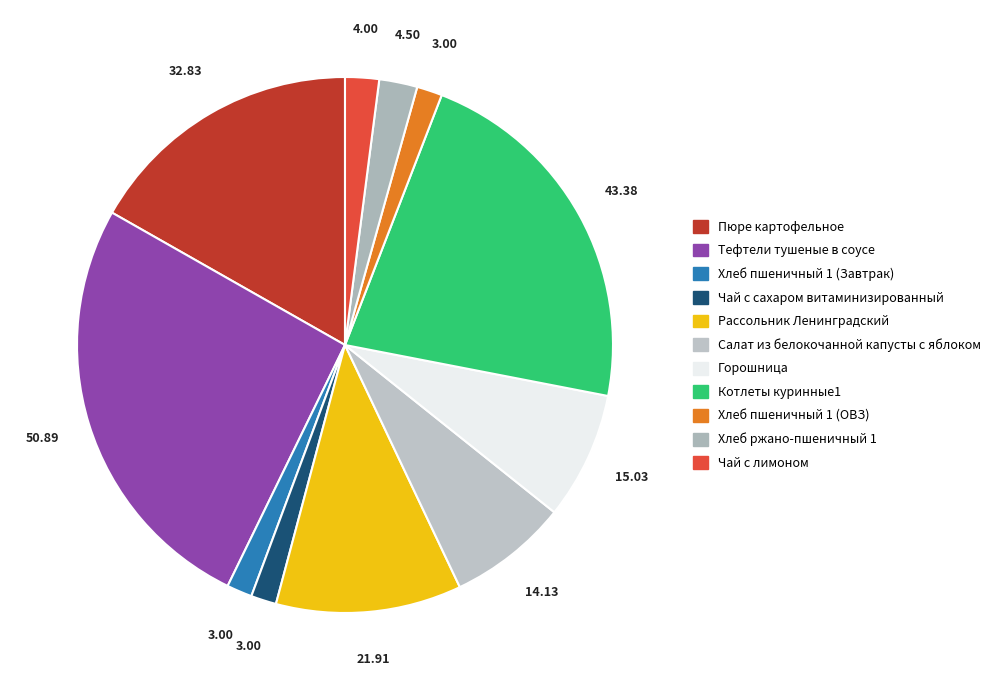

Which category has the biggest portion of the pie?

Тефтели тушеные в соусе